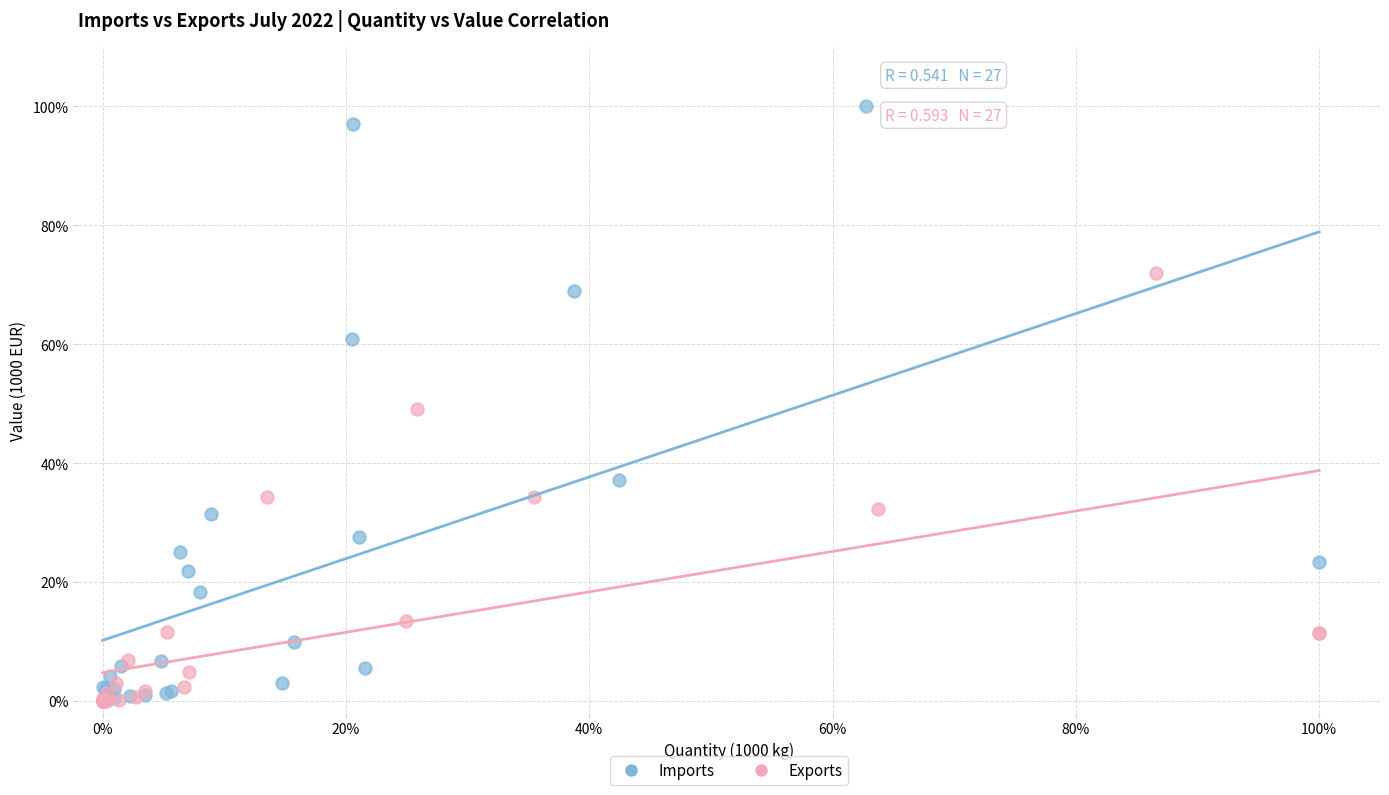

Which series contains the highest Y value?

Imports